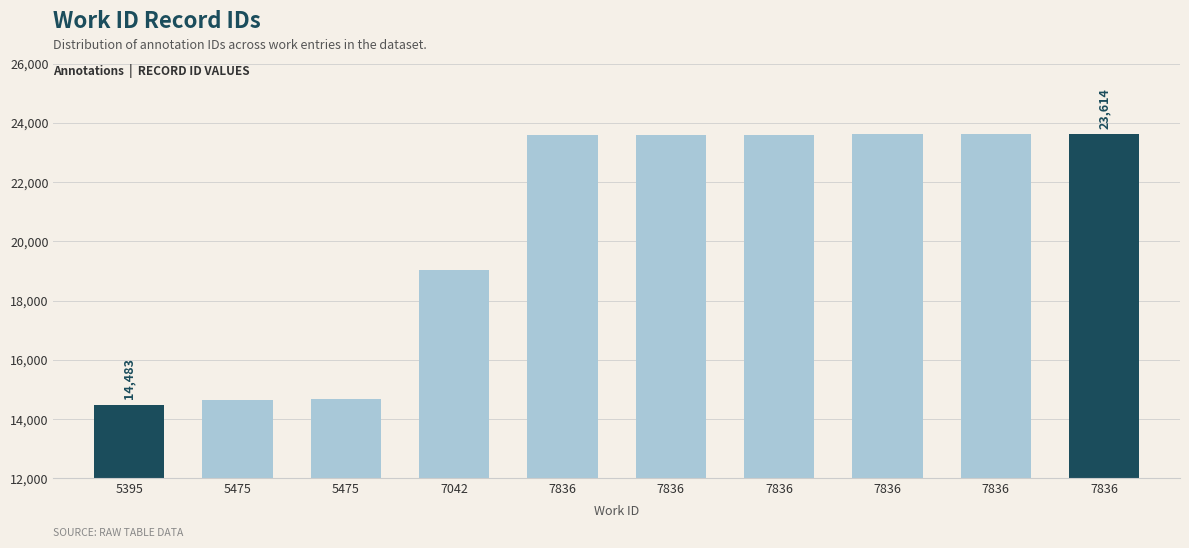

The value at 7836 is 23610. True or false?

True